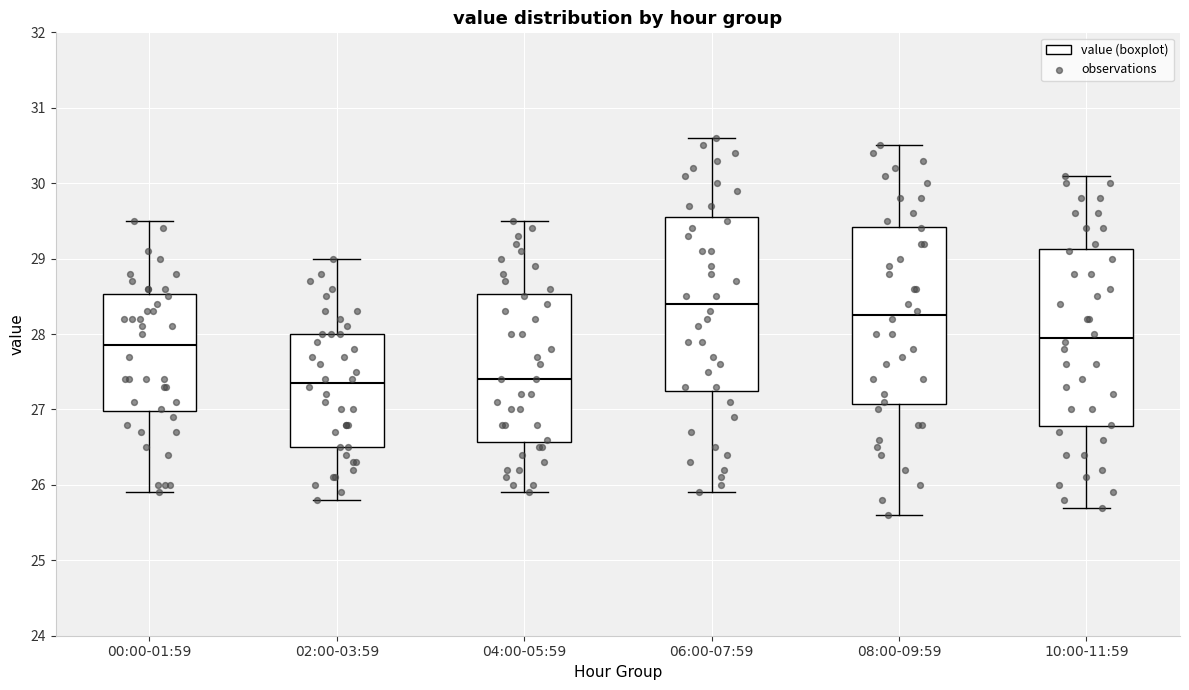

Reading left to right, read every box against the y-axis: the position of its median line, the range the box covers, and the ends of its whiskers. The values are not printed on the chart, so give them approximately, as read against the axis.

00:00-01:59: median 27.9, box 27.0 to 28.5, whiskers 25.9 to 29.5
02:00-03:59: median 27.4, box 26.5 to 28.0, whiskers 25.8 to 29.0
04:00-05:59: median 27.4, box 26.6 to 28.5, whiskers 25.9 to 29.5
06:00-07:59: median 28.4, box 27.3 to 29.6, whiskers 25.9 to 30.6
08:00-09:59: median 28.3, box 27.1 to 29.4, whiskers 25.6 to 30.5
10:00-11:59: median 28.0, box 26.8 to 29.1, whiskers 25.7 to 30.1